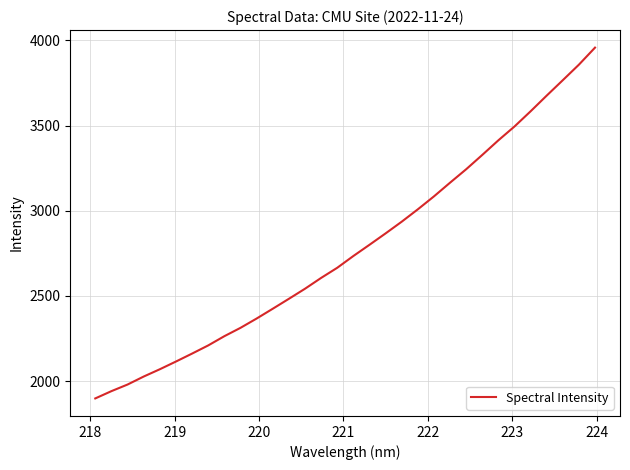

What is the smallest value displayed?

1898.7